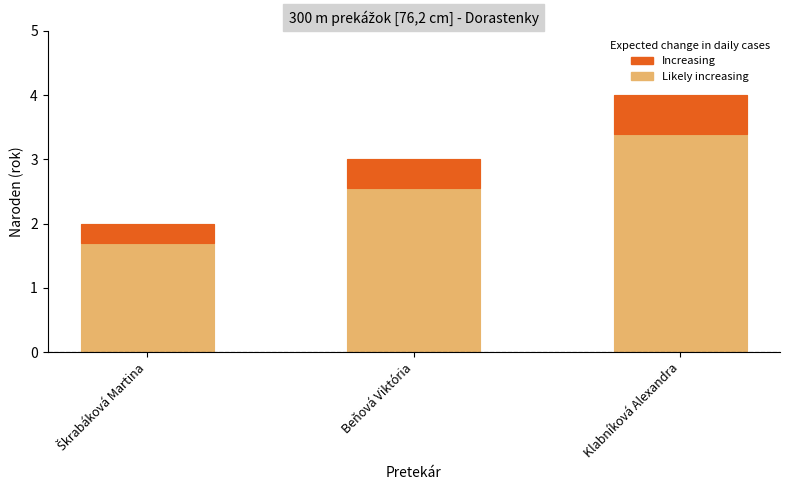

What is the sum of all values?

9